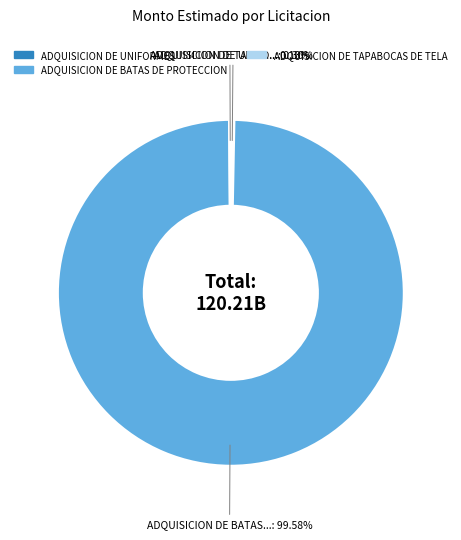

Which slice represents more than half of the pie?

ADQUISICION DE BATAS DE PROTECCION